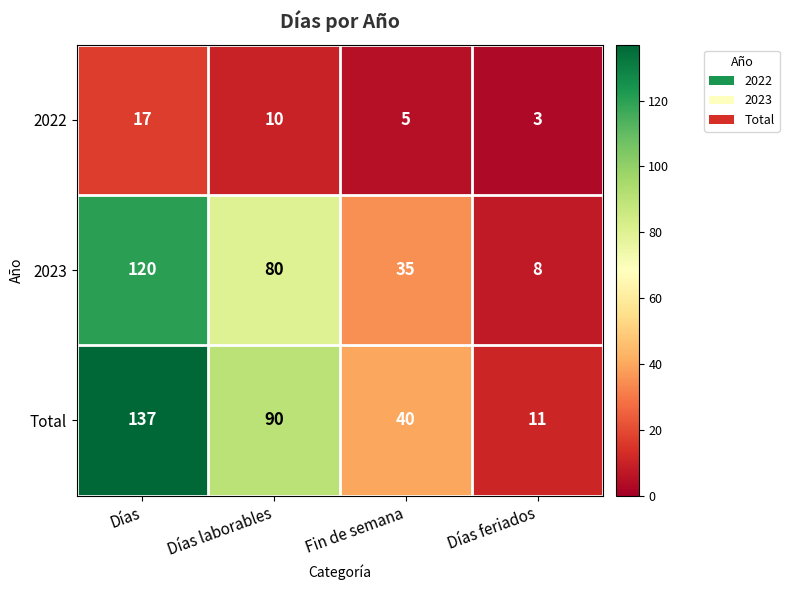

At which label does 2022 first exceed 10?

Días